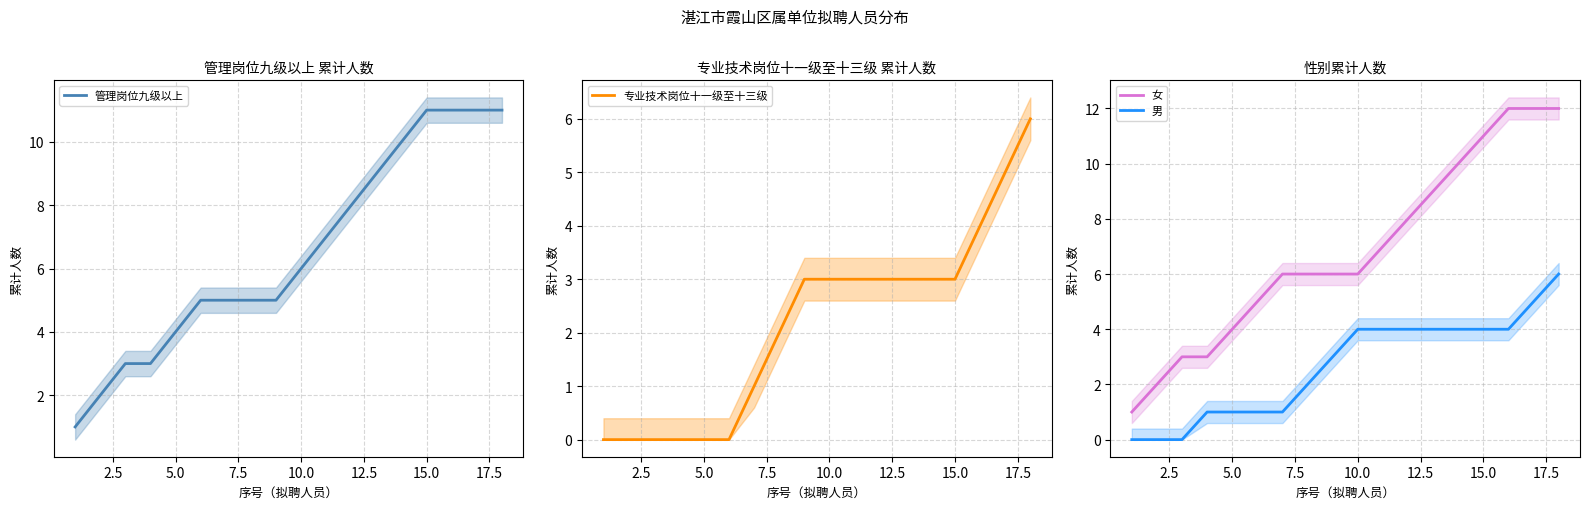

How many data points in 专业技术岗位十一级至十三级 are above 3?

3